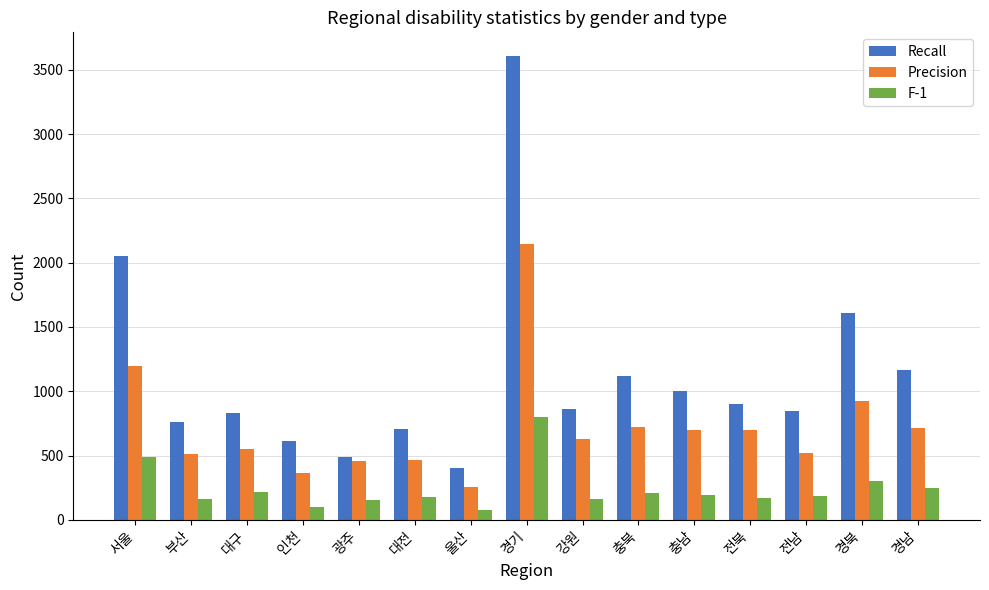

Which series has the largest total across all categories?

Recall